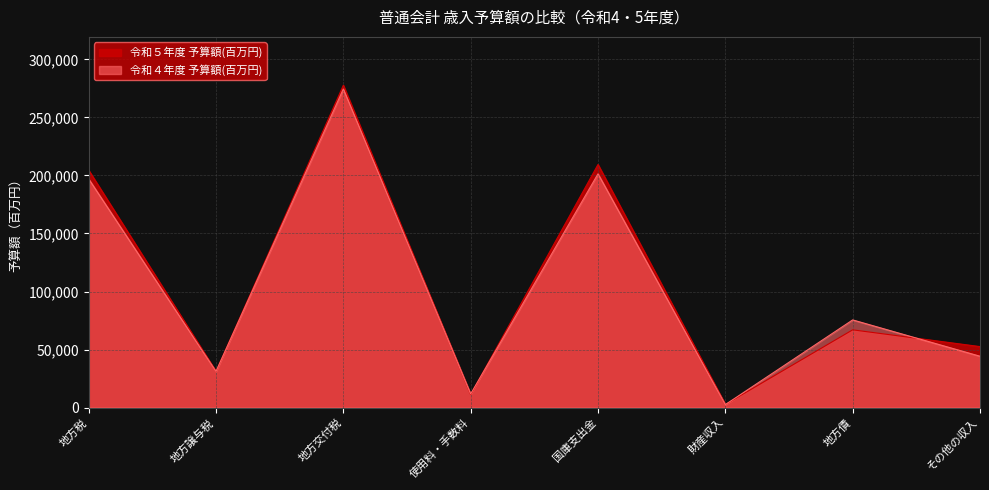

Between which two adjacent categories do 令和４年度 予算額(百万円) and 令和５年度 予算額(百万円) first intersect?

地方交付税 and 使用料・手数料